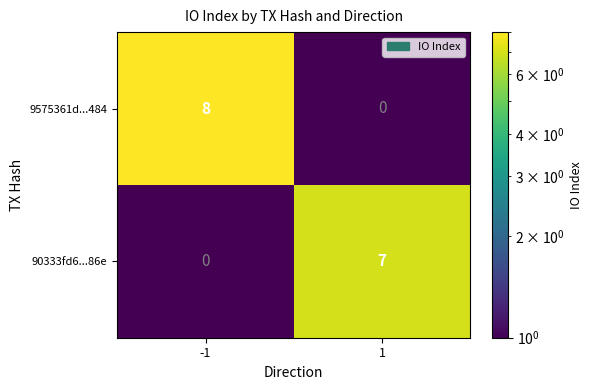

What is the sum of the 90333fd6...86e values at 1 and -1?

7